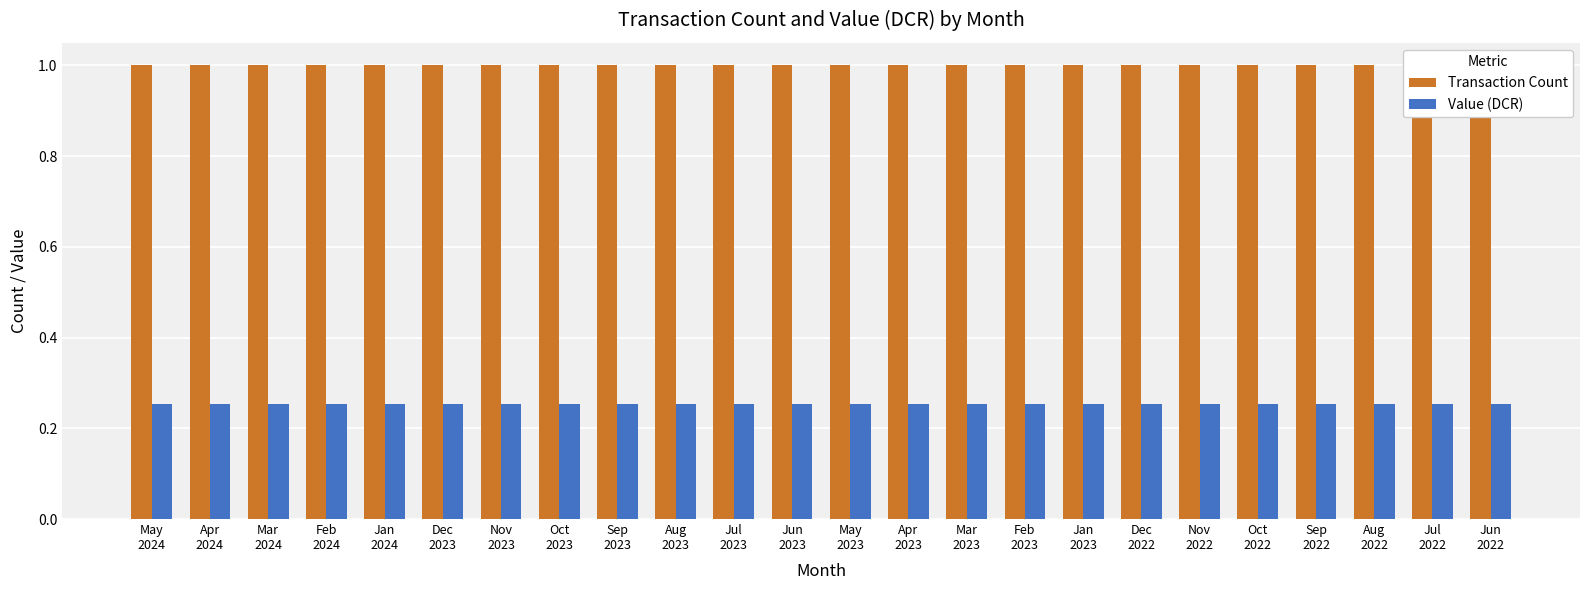

What is the spread (max minus min) of values at Jan
2023?

0.7